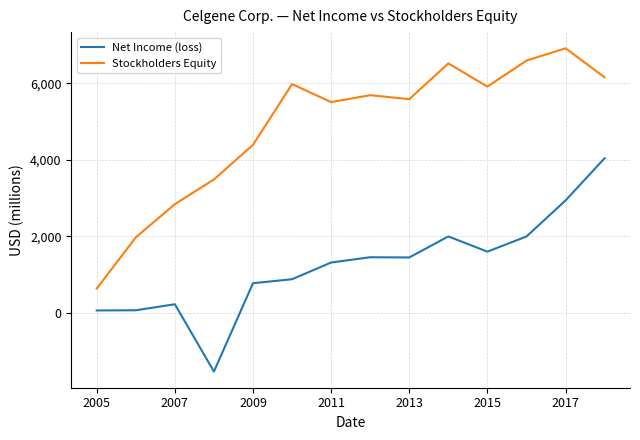

True or false: Net Income (loss) and Stockholders Equity intersect in this chart.

False